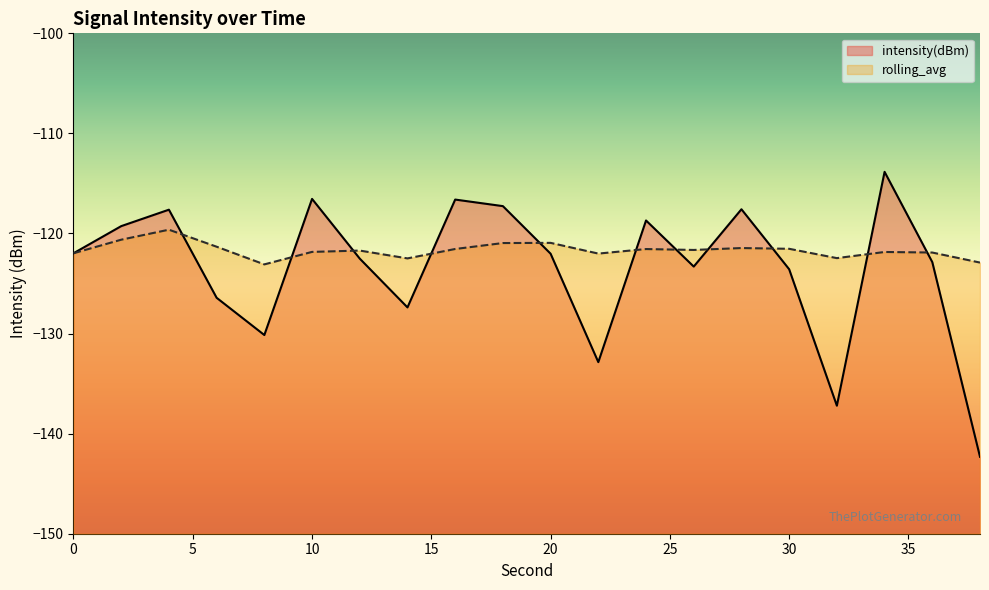

Where do rolling_avg and intensity(dBm) first cross each other?

4 and 6